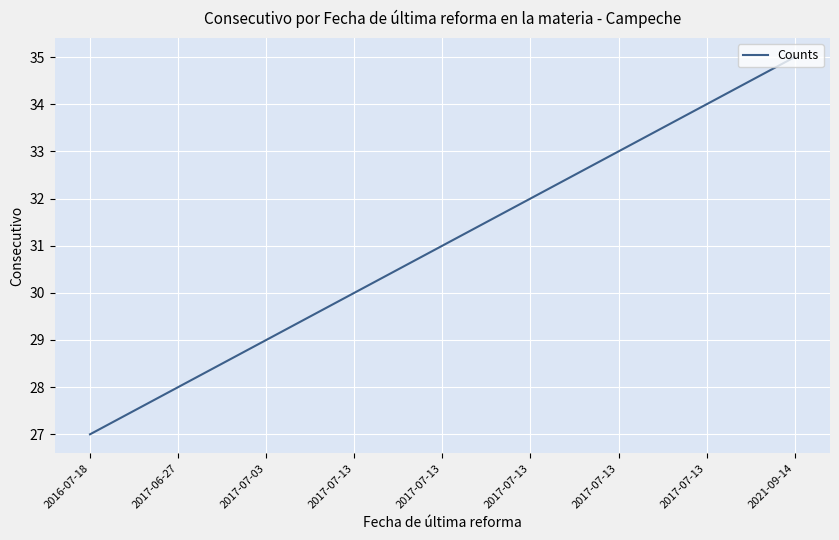

Is this an area chart (filled region under the line)?

No